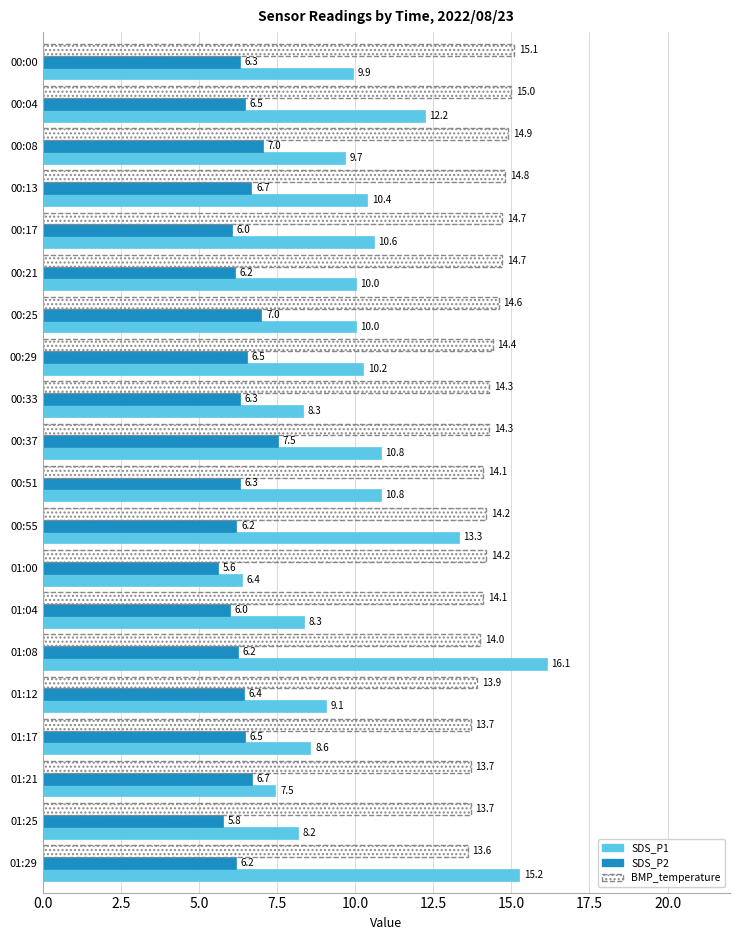

At which label is BMP_temperature closest to 14?

01:08